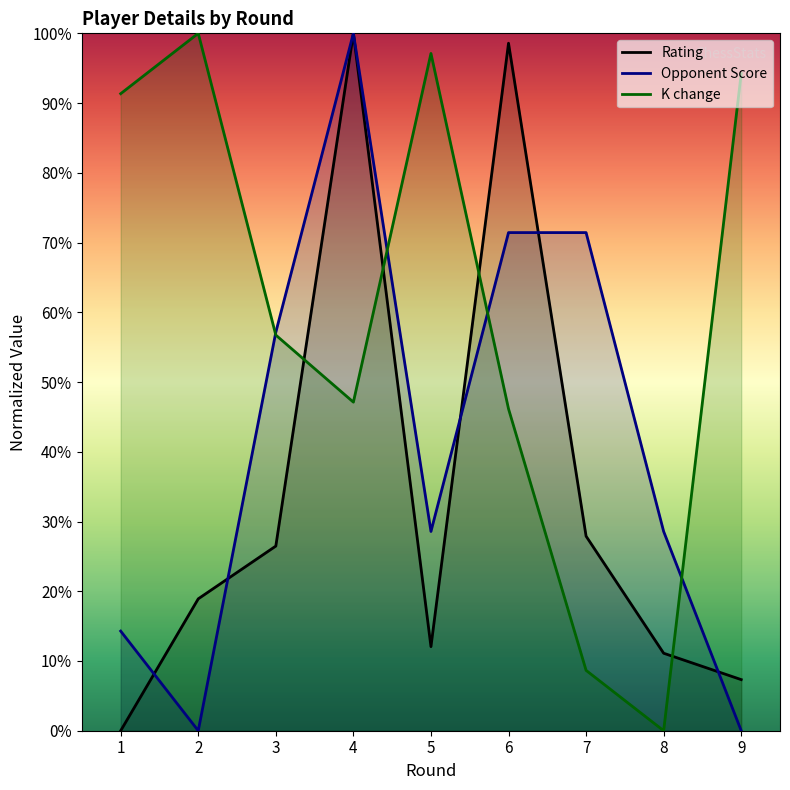

At which label is Rating closest to 50?

7